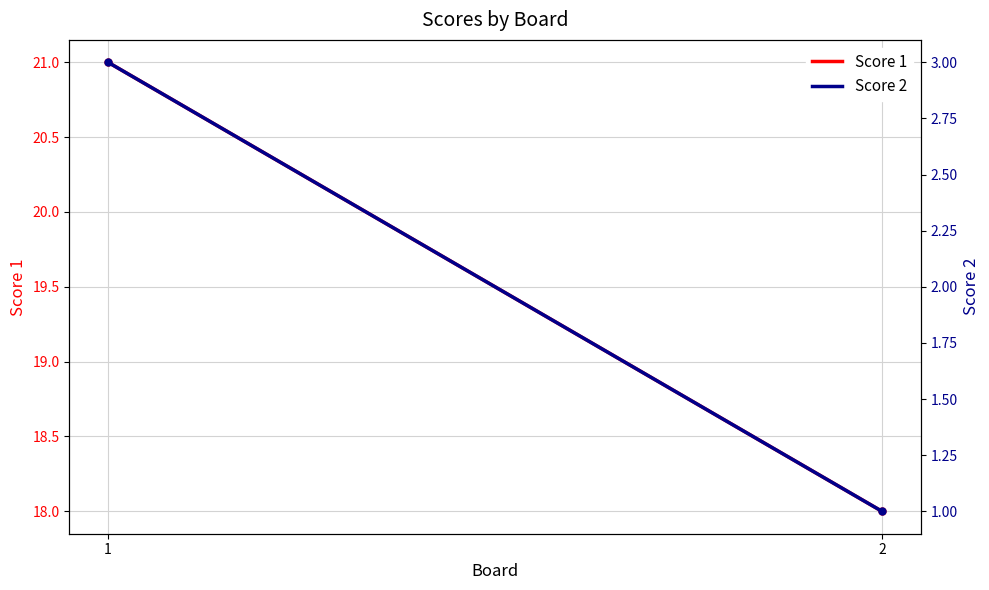

Reading right to left, what are all the values shown in this chart?

Score 1: 18	21
Score 2: 1	3